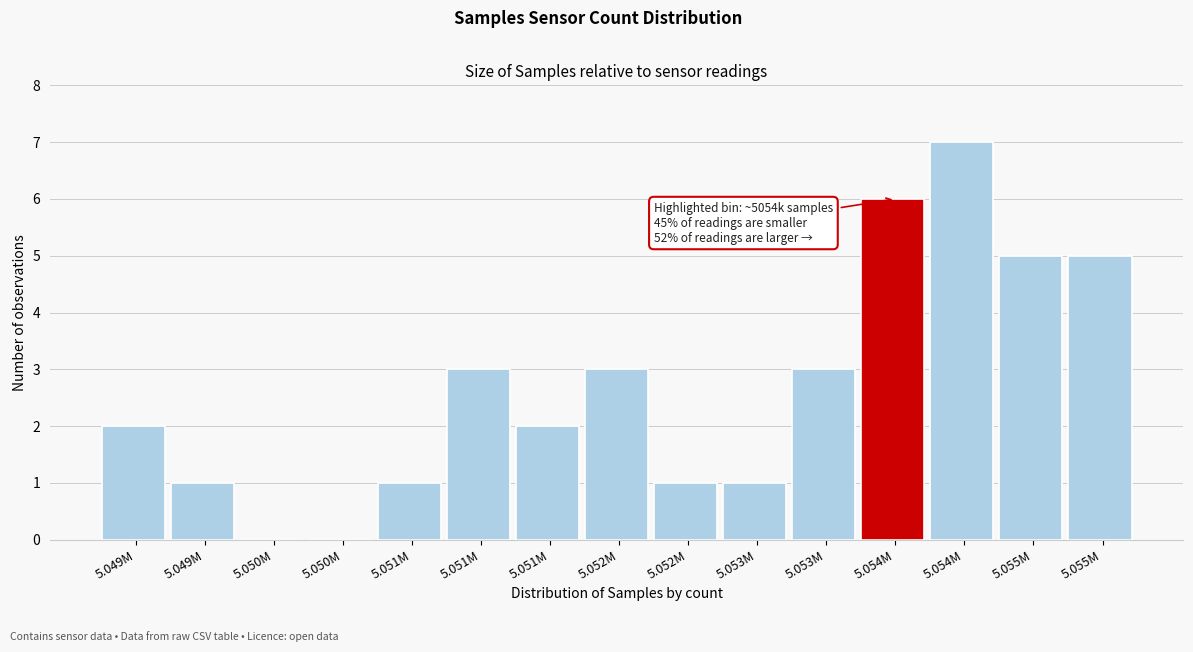

Count the number of categories in the chart.

15